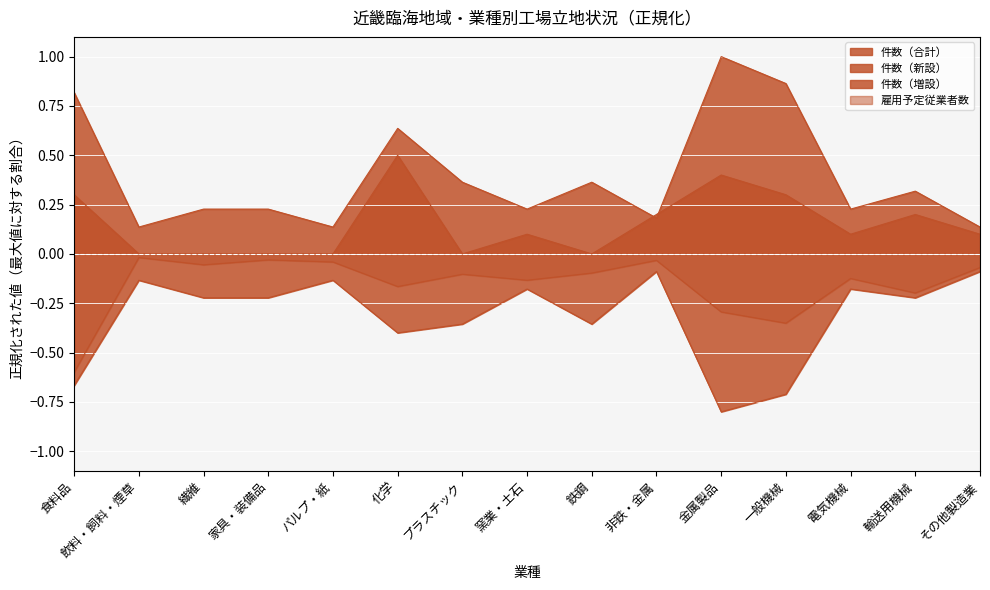

Which category has the highest value across all series?

金属製品